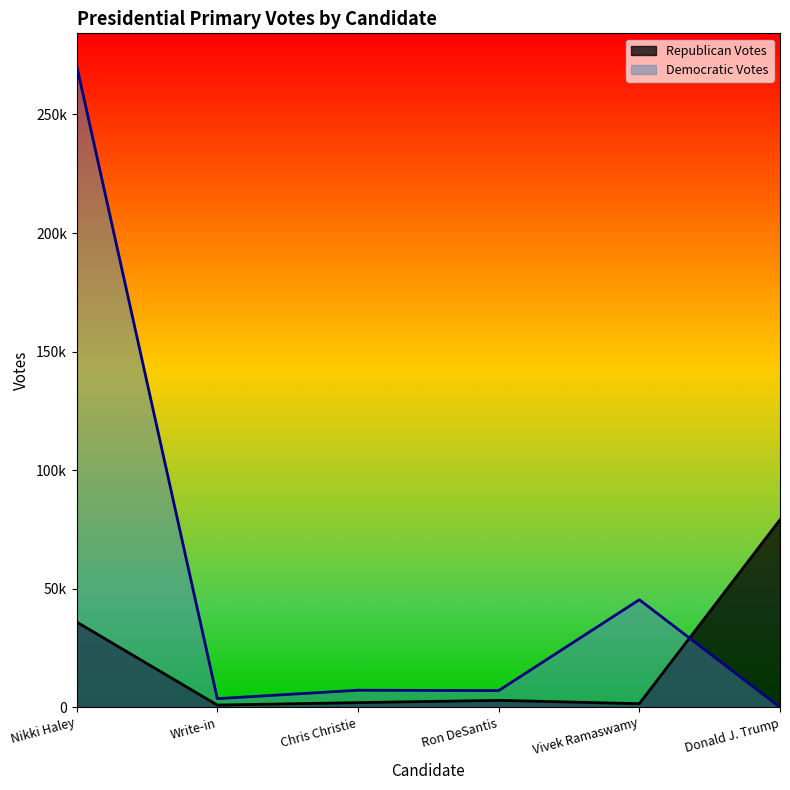

At which category is the sum across all series the highest?

Nikki Haley